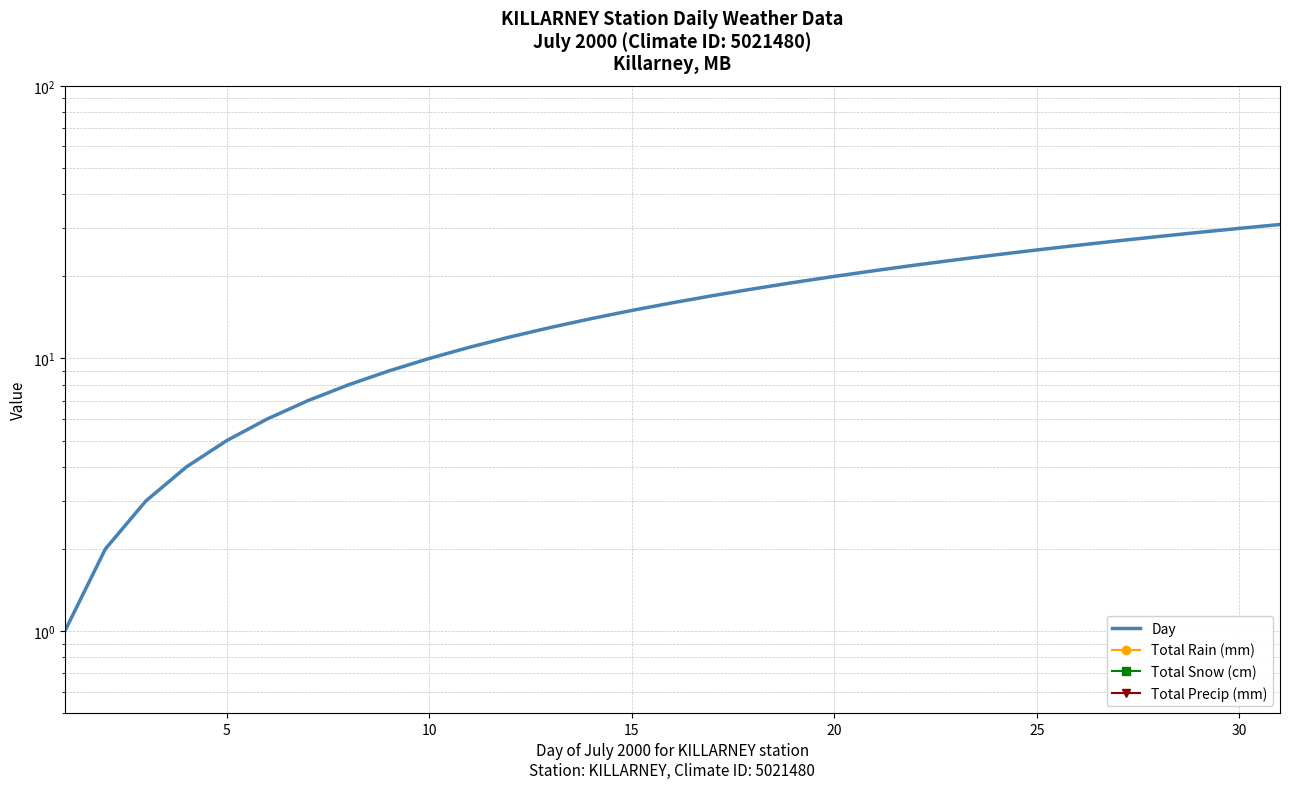

Reading right to left, list all the values displayed in this chart.

Day: 31.0	30.0	29.0	28.0	27.0	26.0	25.0	24.0	23.0	22.0	21.0	20.0	19.0	18.0	17.0	16.0	15.0	14.0	13.0	12.0	11.0	10.0	9.0	8.0	7.0	6.0	5.0	4.0	3.0	2.0	1.0
Total Rain (mm): 0.0	0.0	0.0	0.0	0.0	0.0	0.0	0.0	0.0	0.0	0.0	0.0	0.0	0.0	0.0	0.0	0.0	0.0	0.0	0.0	0.0	0.0	0.0	0.0	0.0	0.0	0.0	0.0	0.0	0.0	0.0
Total Snow (cm): 0.0	0.0	0.0	0.0	0.0	0.0	0.0	0.0	0.0	0.0	0.0	0.0	0.0	0.0	0.0	0.0	0.0	0.0	0.0	0.0	0.0	0.0	0.0	0.0	0.0	0.0	0.0	0.0	0.0	0.0	0.0
Total Precip (mm): 0.0	0.0	0.0	0.0	0.0	0.0	0.0	0.0	0.0	0.0	0.0	0.0	0.0	0.0	0.0	0.0	0.0	0.0	0.0	0.0	0.0	0.0	0.0	0.0	0.0	0.0	0.0	0.0	0.0	0.0	0.0